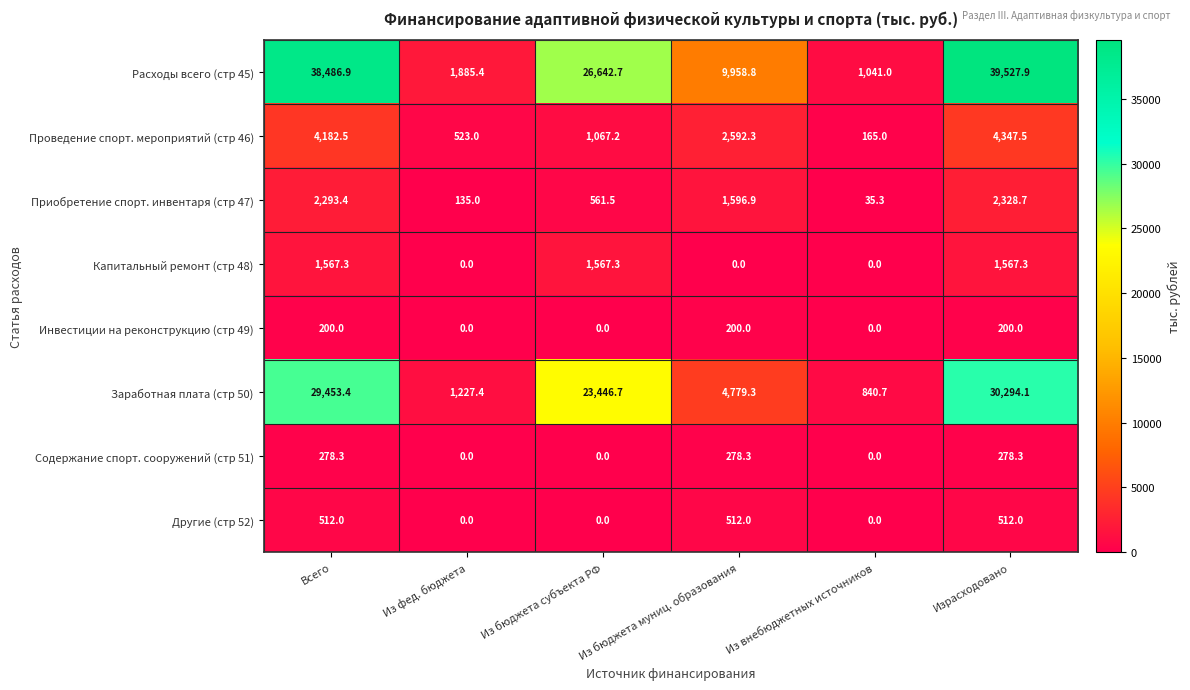

The value of Расходы всего (стр 45) at Израсходовано is 39527.9. True or false?

True